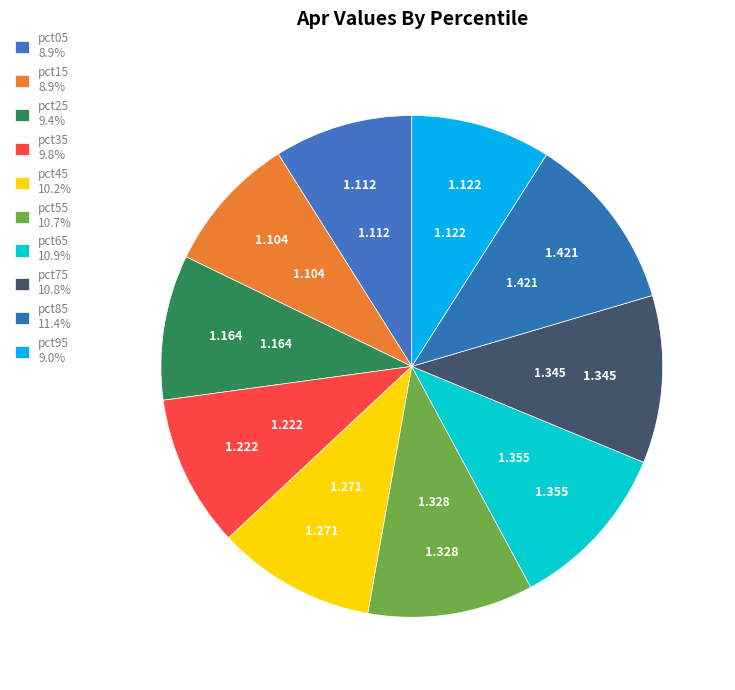

Which slice is the smallest?

pct15